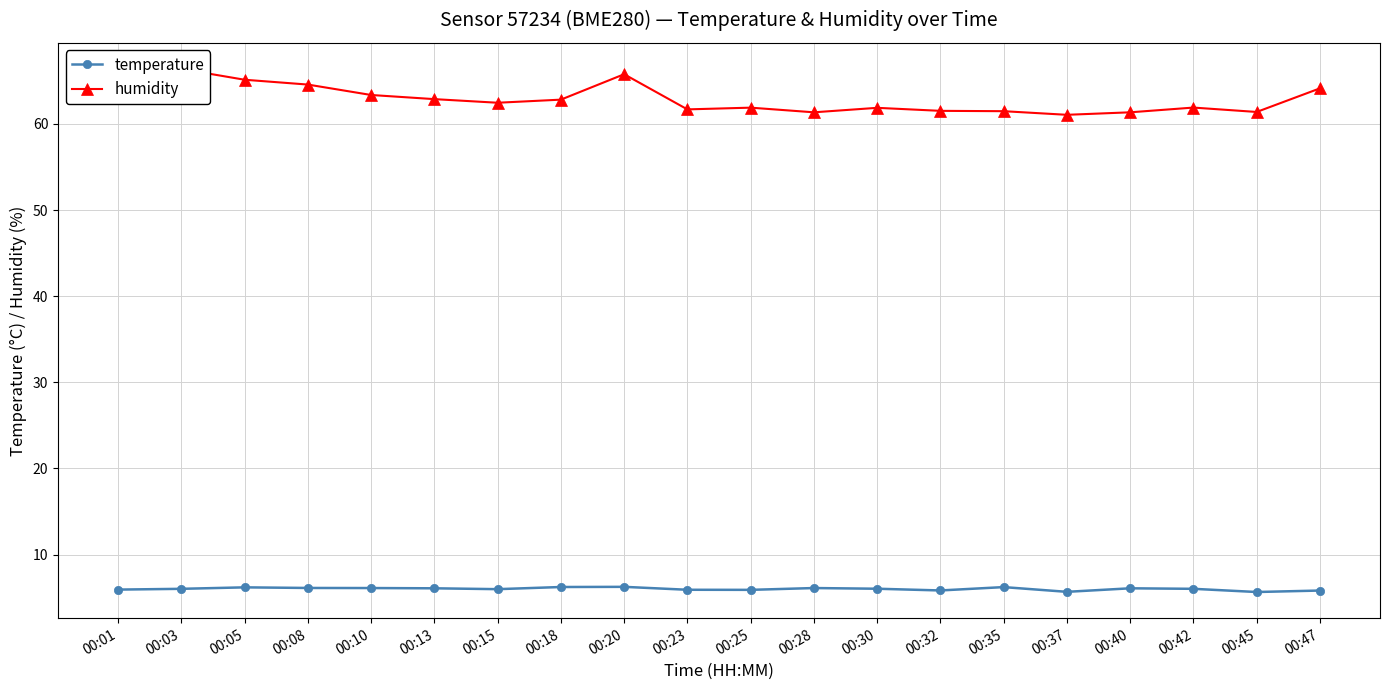

Where is temperature nearest to the value 5?

00:45